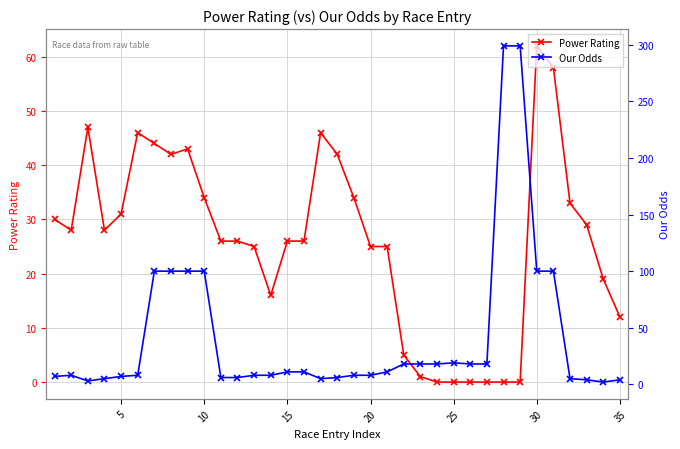

In Our Odds, how many points are lower than both neighbors (excluding endpoints)?

3